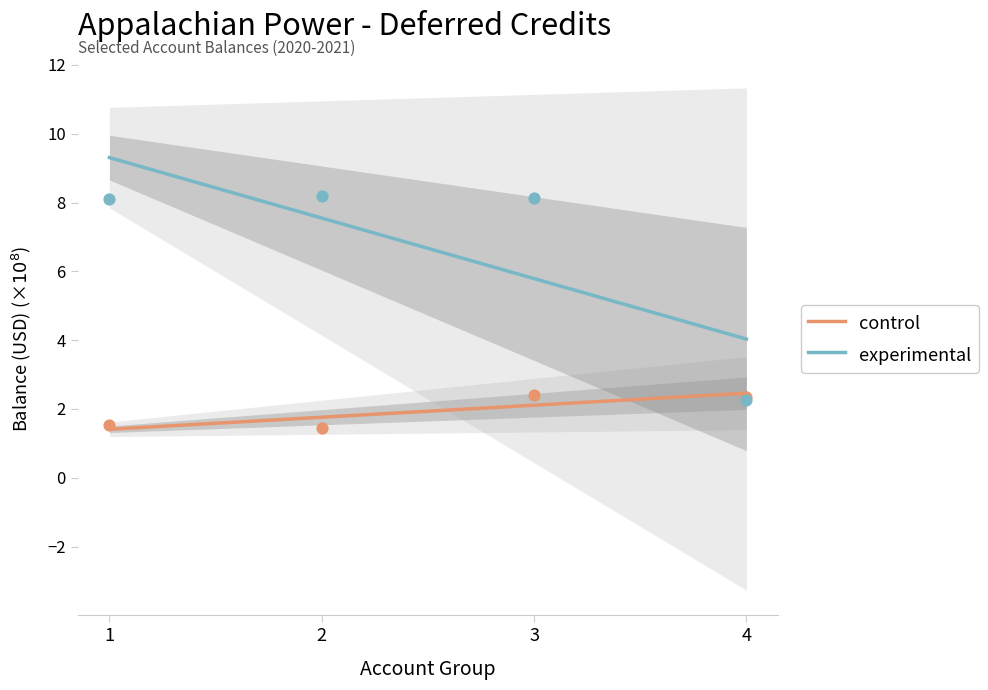

Which series has the widest spread of Y values?

experimental